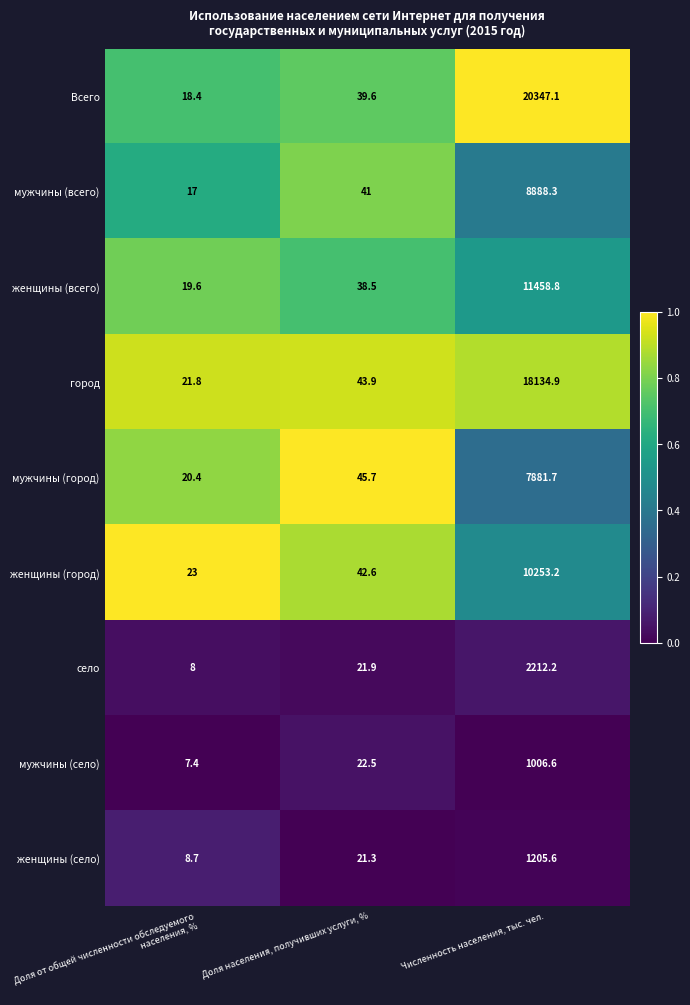

What is the difference between the maximum and second lowest values in the село series?

2190.3